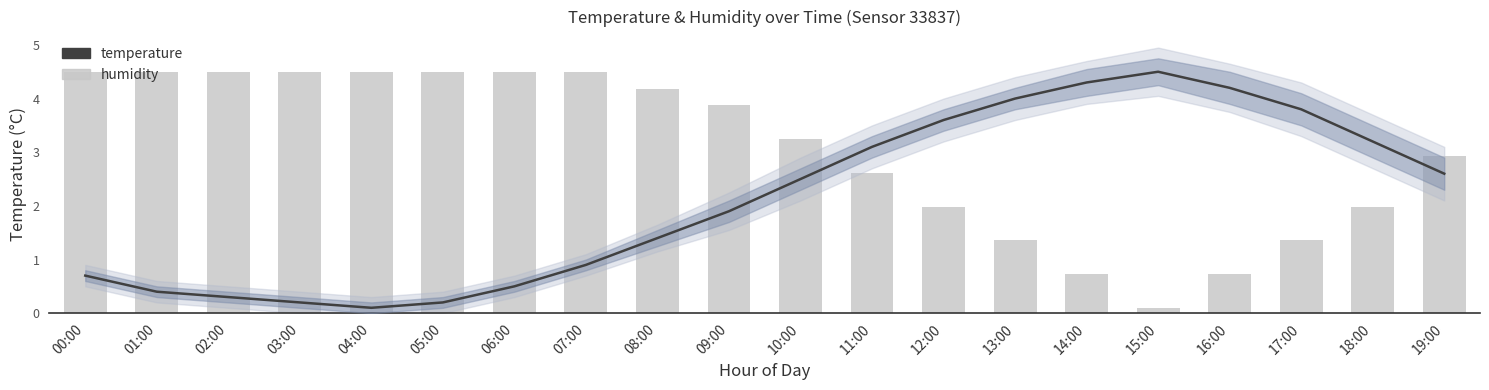

What is the difference between the maximum and minimum values in the temperature series?

4.4